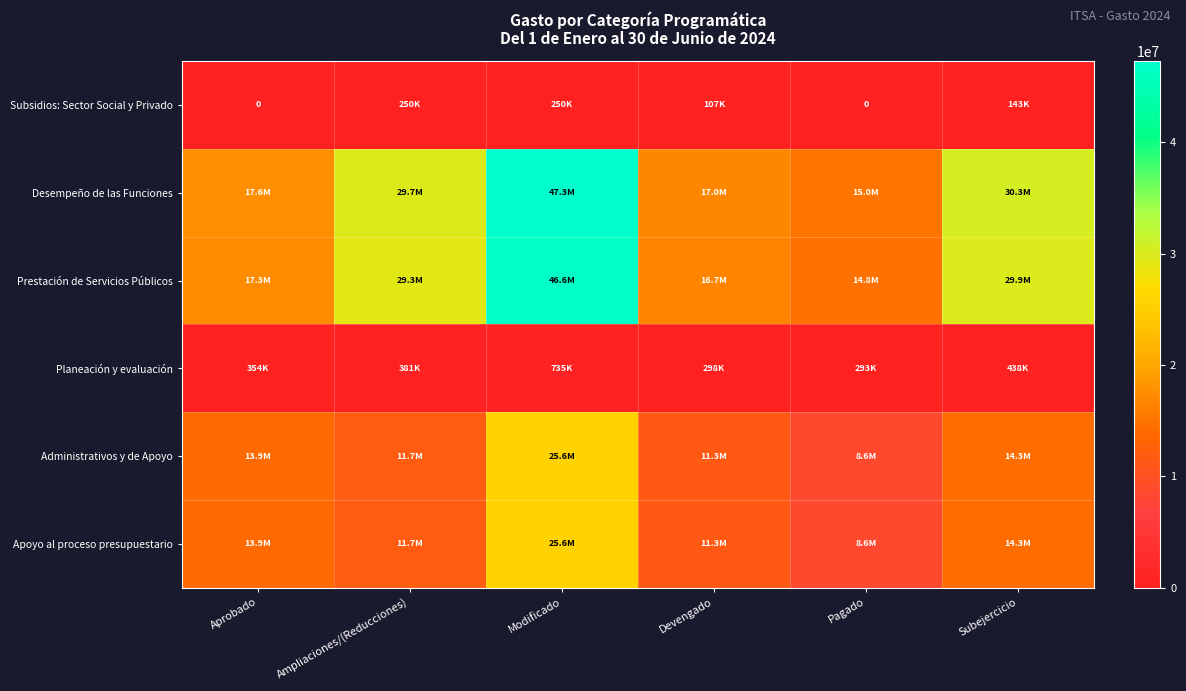

True or false: Apoyo al proceso presupuestario has a value of 14274510.1 at Subejercicio.

True